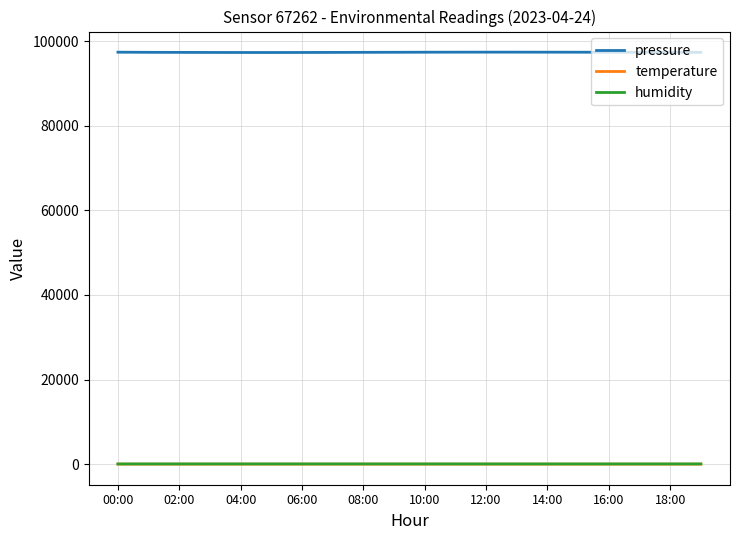

What is the maximum value shown in the chart?

97390.0